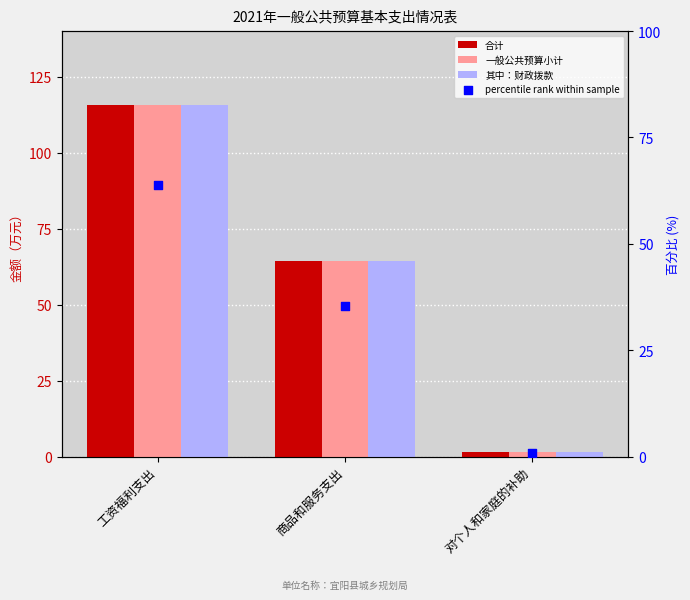

What is the total value across all series at 工资福利支出?

410.9